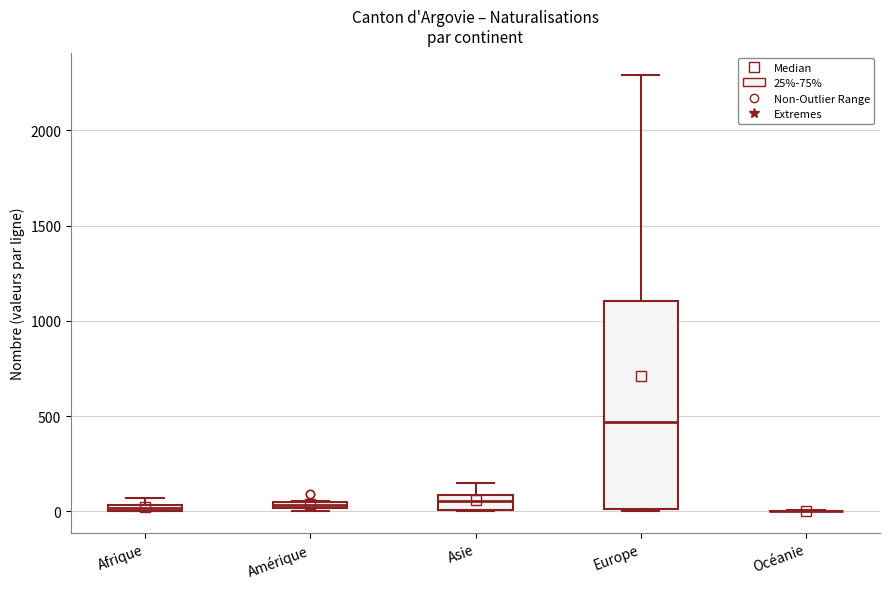

Comparing the boxes themselves (not the whiskers), which one is the tallest?

Europe